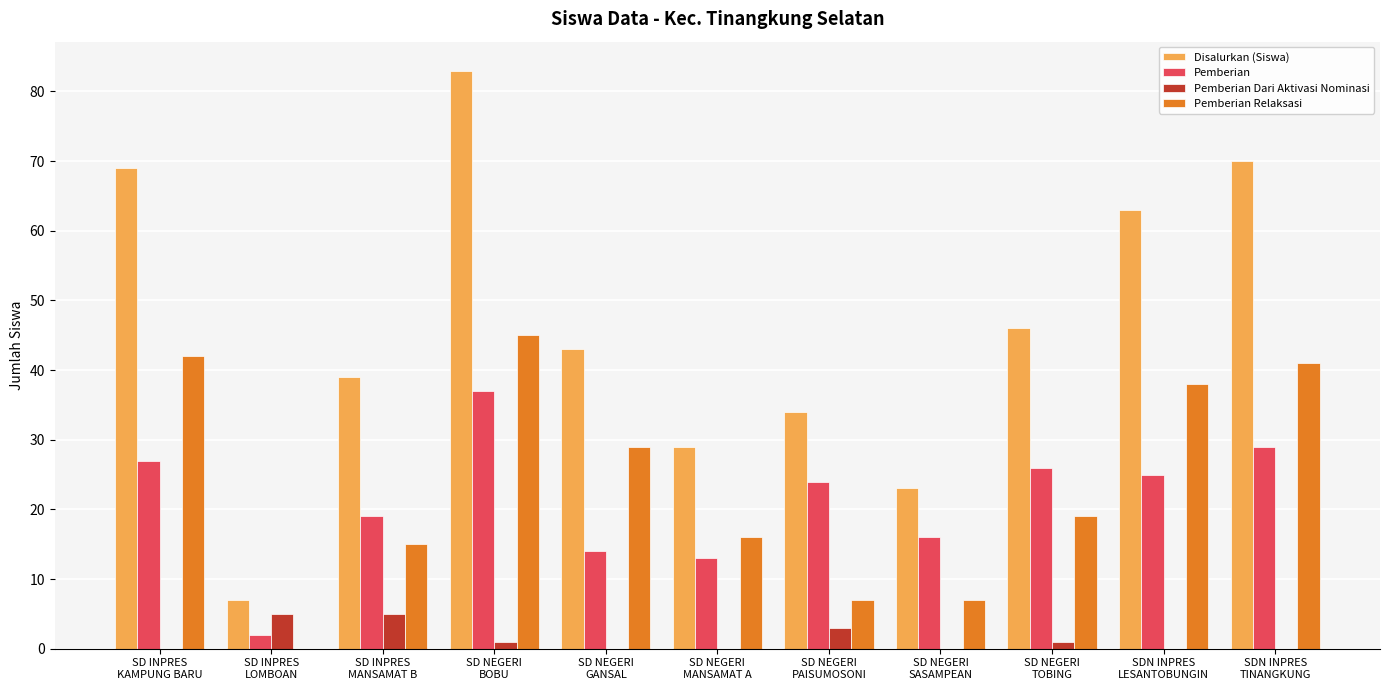

What is the highest value of the Pemberian Dari Aktivasi Nominasi series?

5